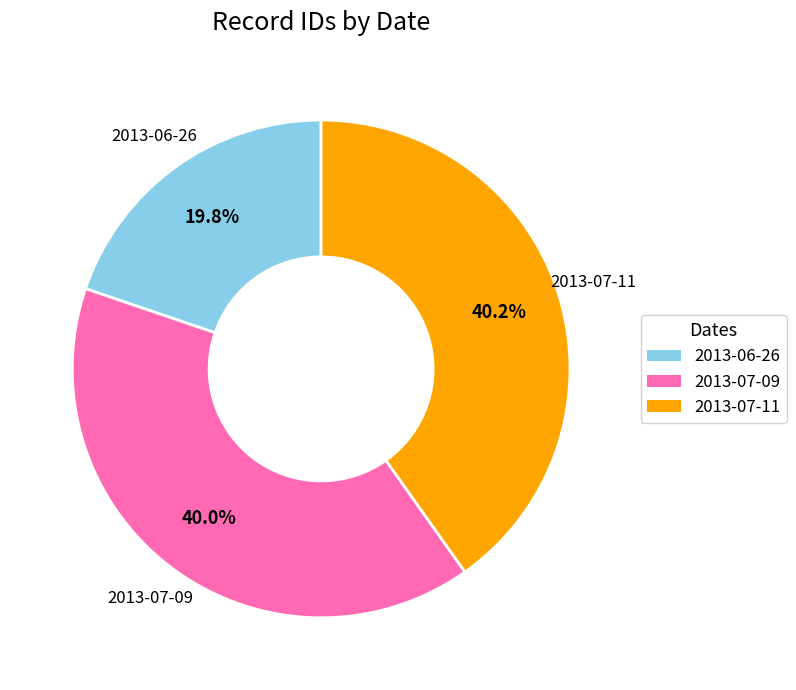

Is it true that 2013-07-11 is 40% of the pie?

True